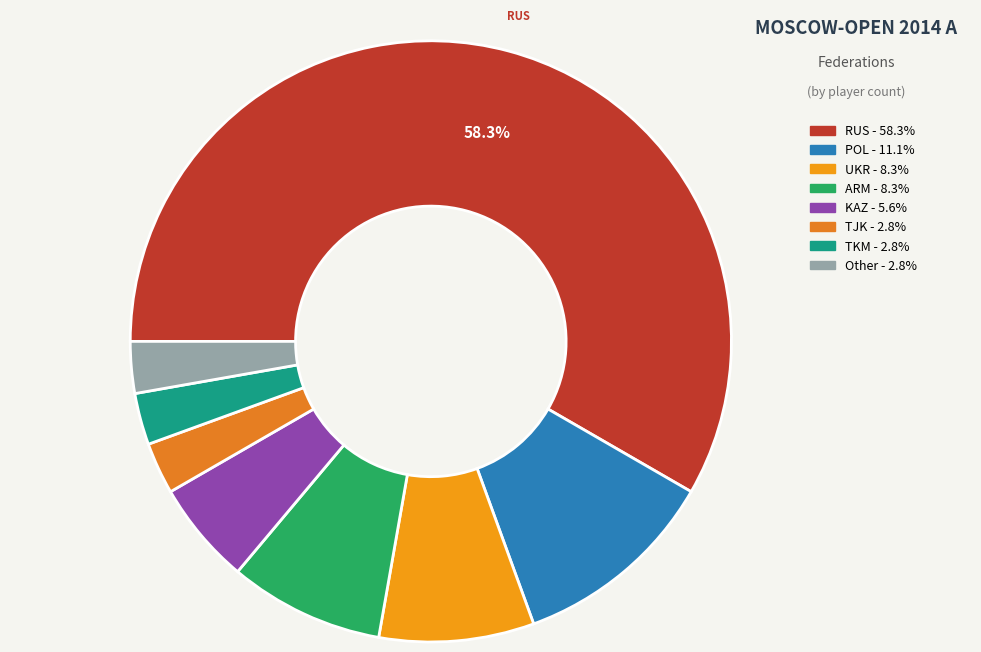

Do UKR and ARM together represent more than half of the pie?

No